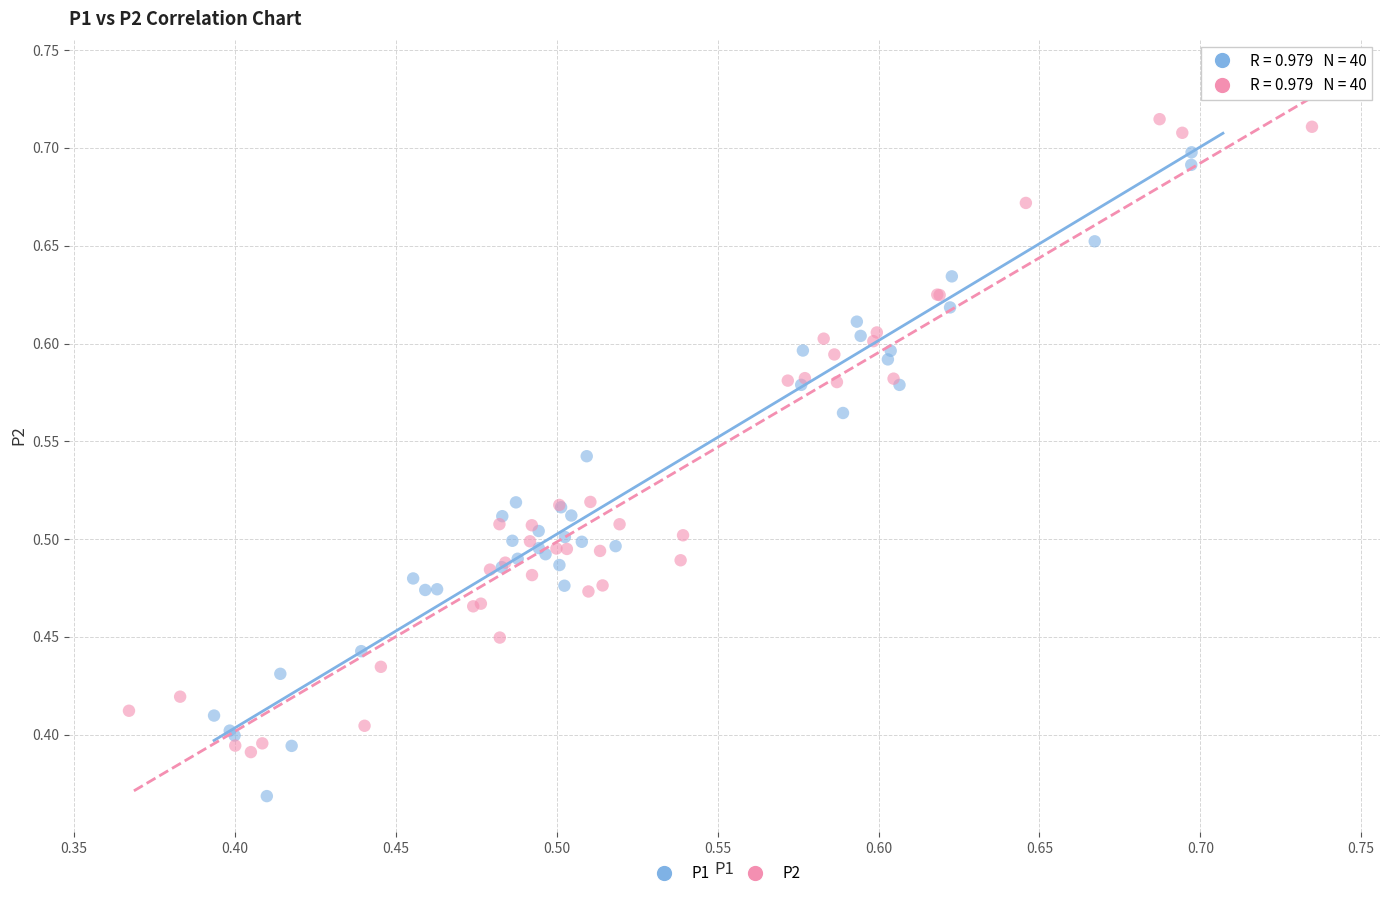

Which series has the widest spread of Y values?

P1